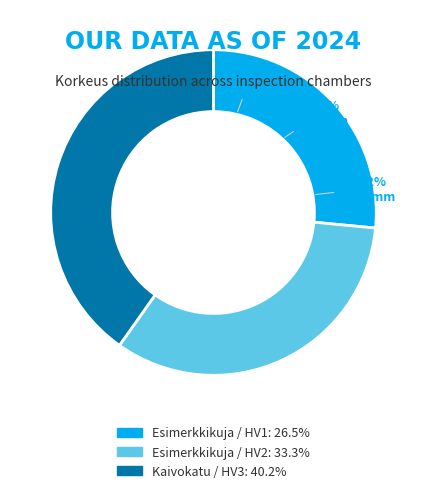

True or false: Esimerkkikuja / HV1 accounts for 27% of the total.

True